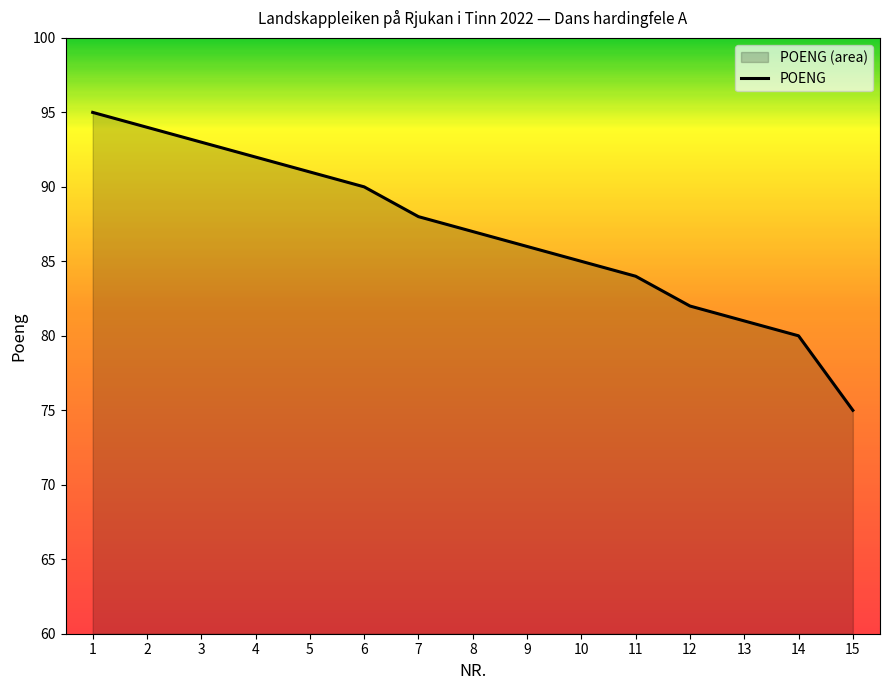

List the labels in order of value, smallest first.

15, 14, 13, 12, 11, 10, 9, 8, 7, 6, 5, 4, 3, 2, 1